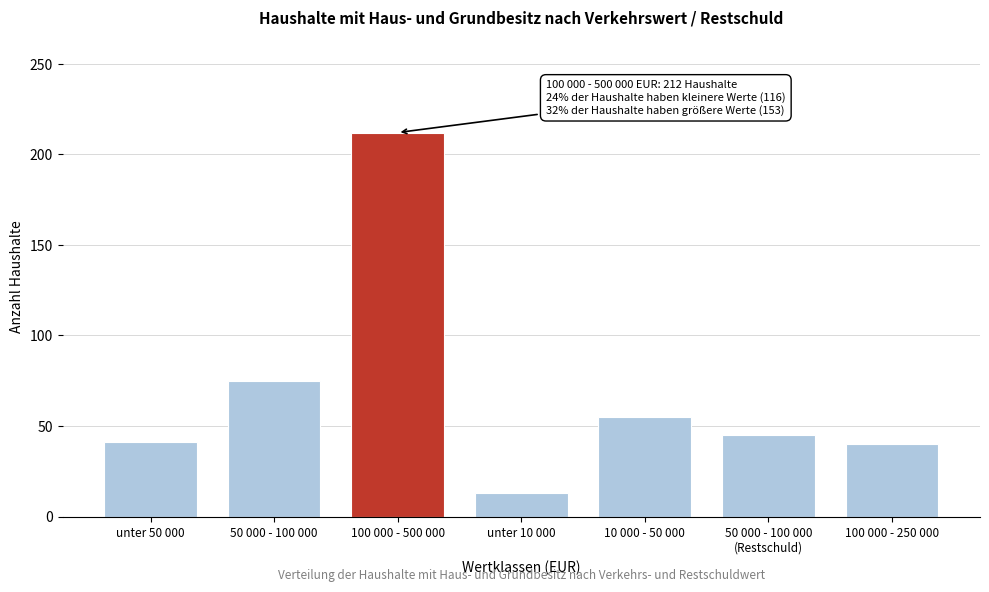

The chart shows a value of 34 at 10 000 - 50 000. True or false?

False